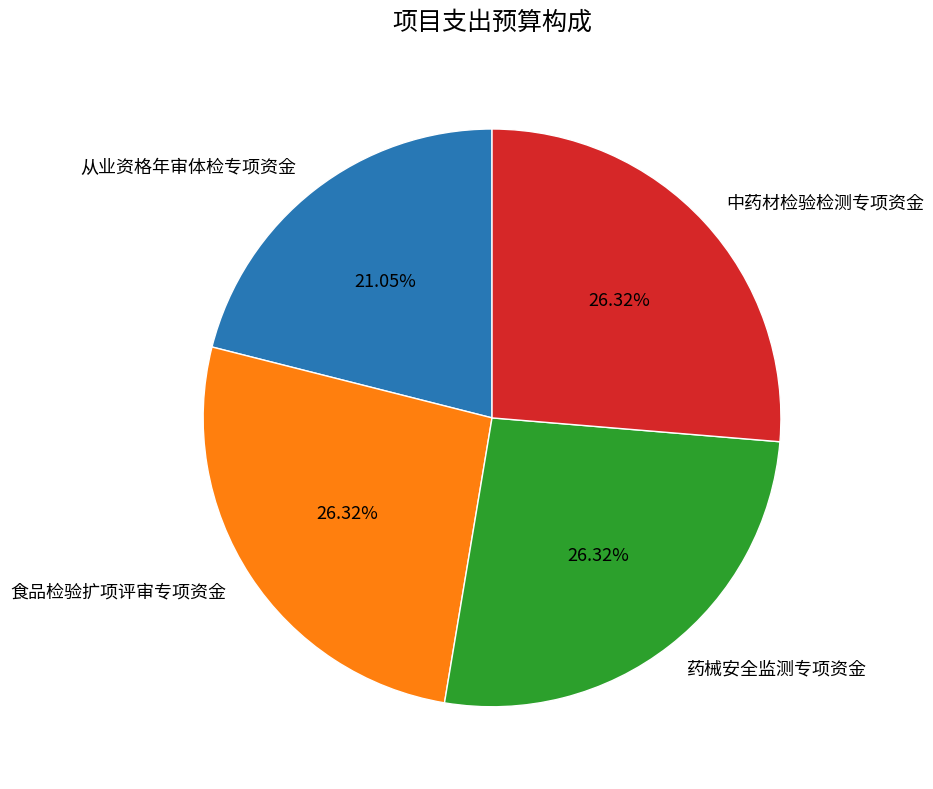

Do 食品检验扩项评审专项资金 and 从业资格年审体检专项资金 together represent more than half of the pie?

No